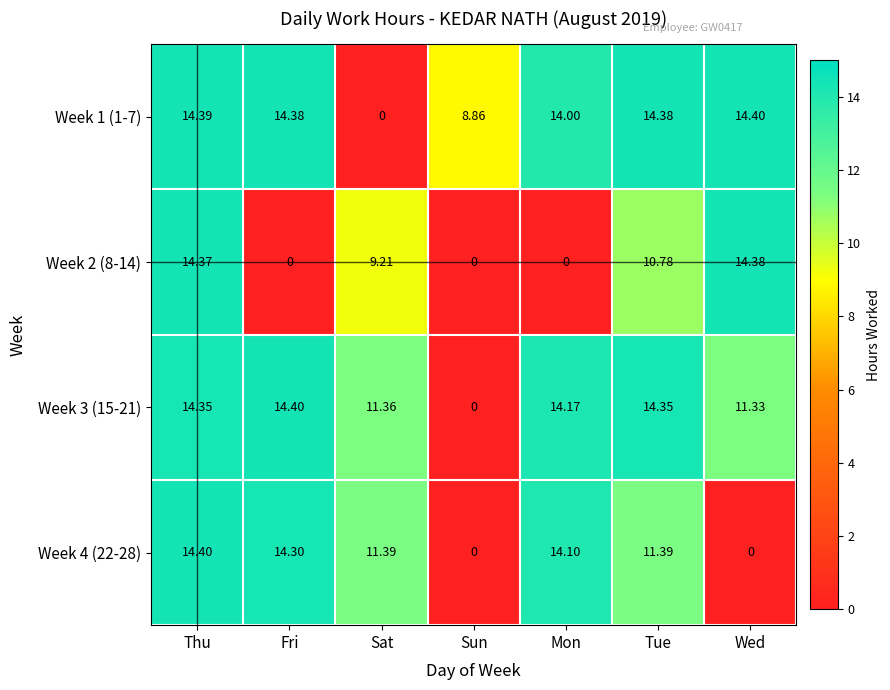

Which series changed the most between Mon and Tue?

Week 2 (8-14)